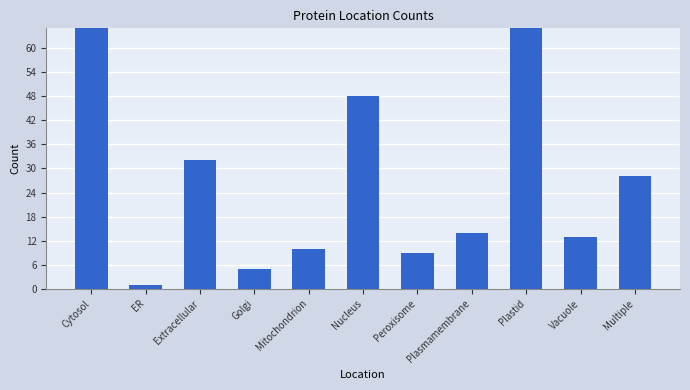

The value at ER is 1. True or false?

True